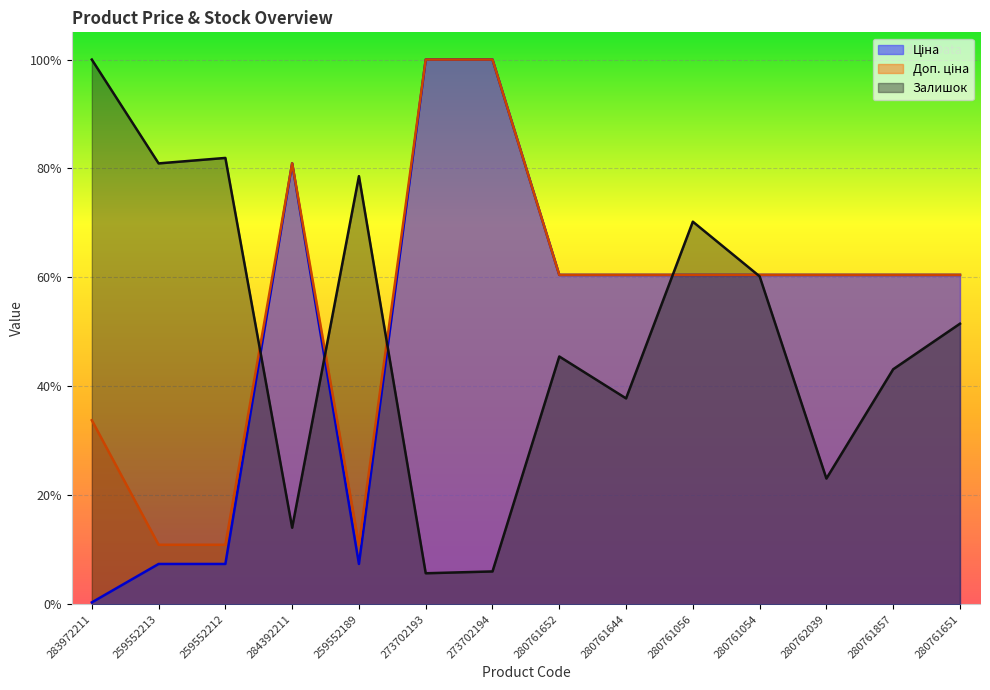

Reading right to left, what are all the values shown in this chart?

Ціна: 280761651=0.6	280761857=0.6	280762039=0.6	280761054=0.6	280761056=0.6	280761644=0.6	280761652=0.6	273702194=1.0	273702193=1.0	259552189=0.1	284392211=0.8	259552212=0.1	259552213=0.1	283972211=0.0
Доп. ціна: 280761651=0.6	280761857=0.6	280762039=0.6	280761054=0.6	280761056=0.6	280761644=0.6	280761652=0.6	273702194=1.0	273702193=1.0	259552189=0.1	284392211=0.8	259552212=0.1	259552213=0.1	283972211=0.3
Залишок: 280761651=0.5	280761857=0.4	280762039=0.2	280761054=0.6	280761056=0.7	280761644=0.4	280761652=0.5	273702194=0.1	273702193=0.1	259552189=0.8	284392211=0.1	259552212=0.8	259552213=0.8	283972211=1.0